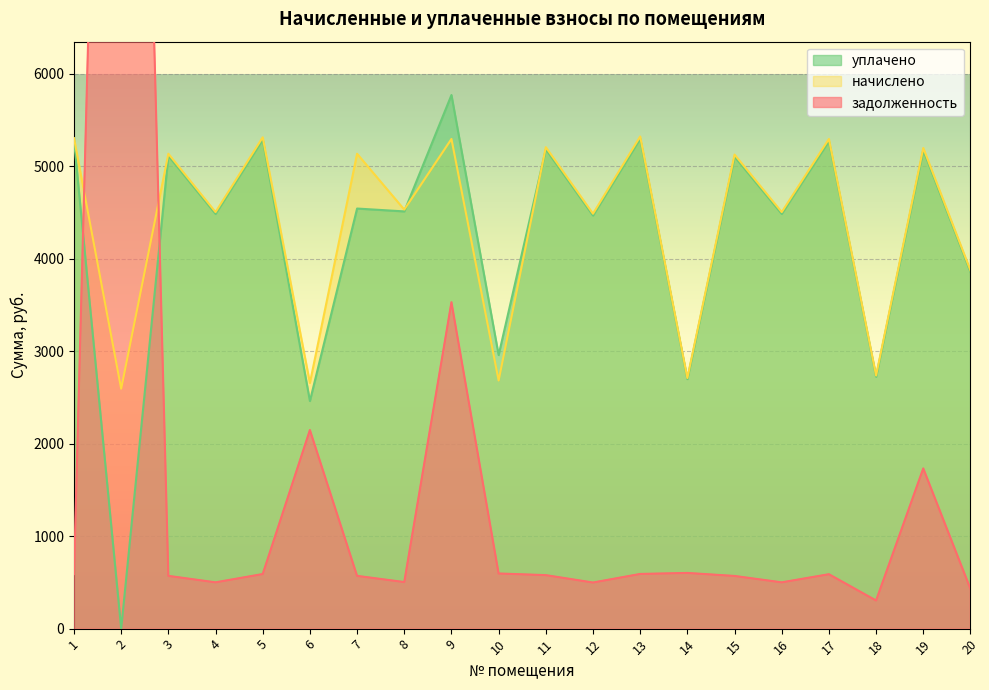

What is the spread (max minus min) of values at 10?

2361.6